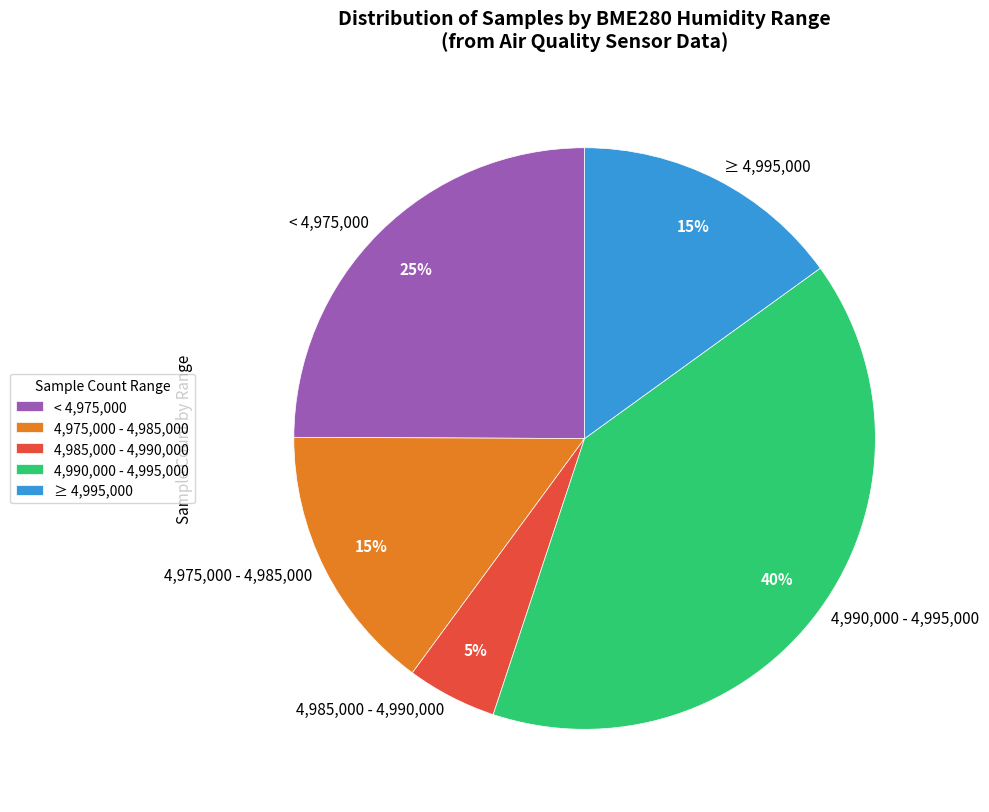

Is there any slice that represents more than half of the pie?

No